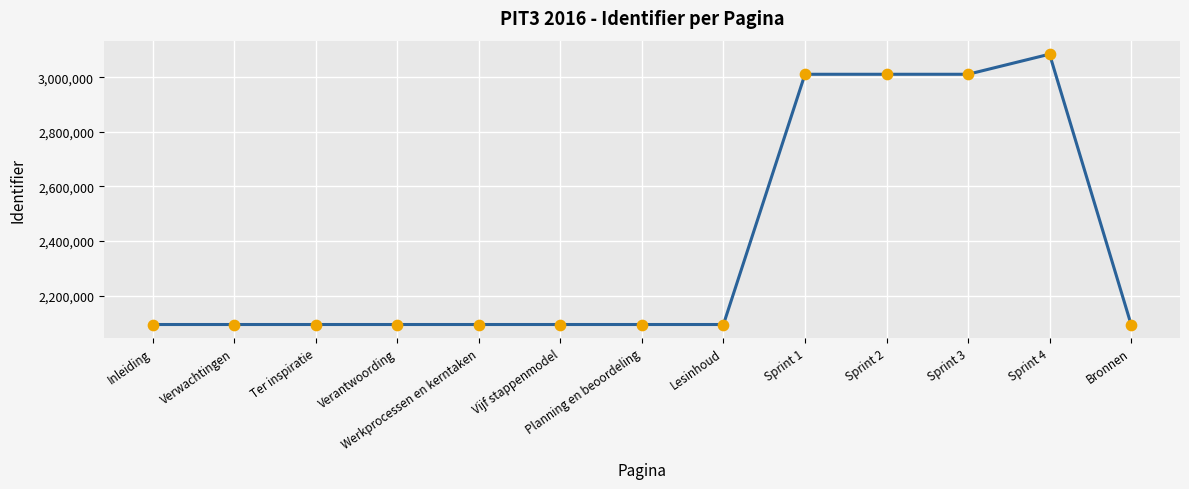

Approximately how many times larger is the value at Sprint 1 compared to Bronnen?

1.4